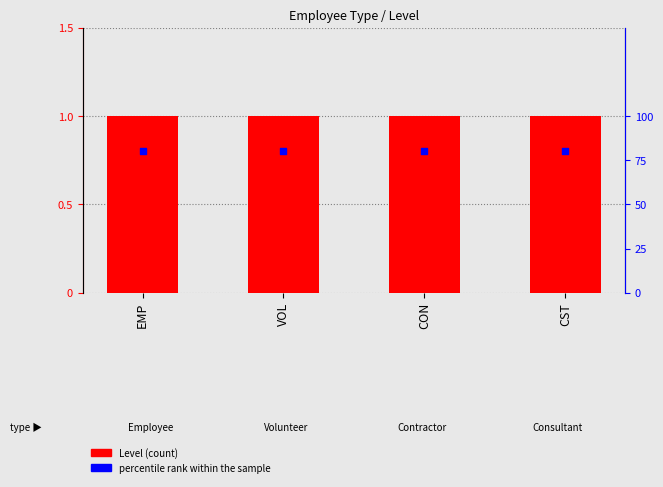

What is the total value across all series at CST?

1.8